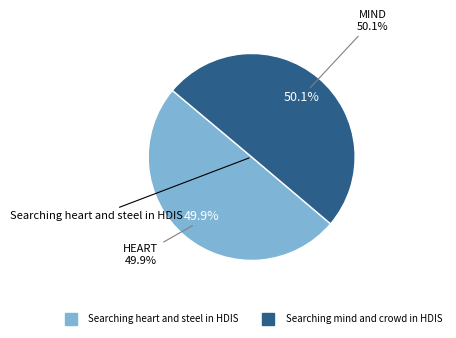

True or false: Searching heart and steel in HDIS accounts for 50% of the total.

True